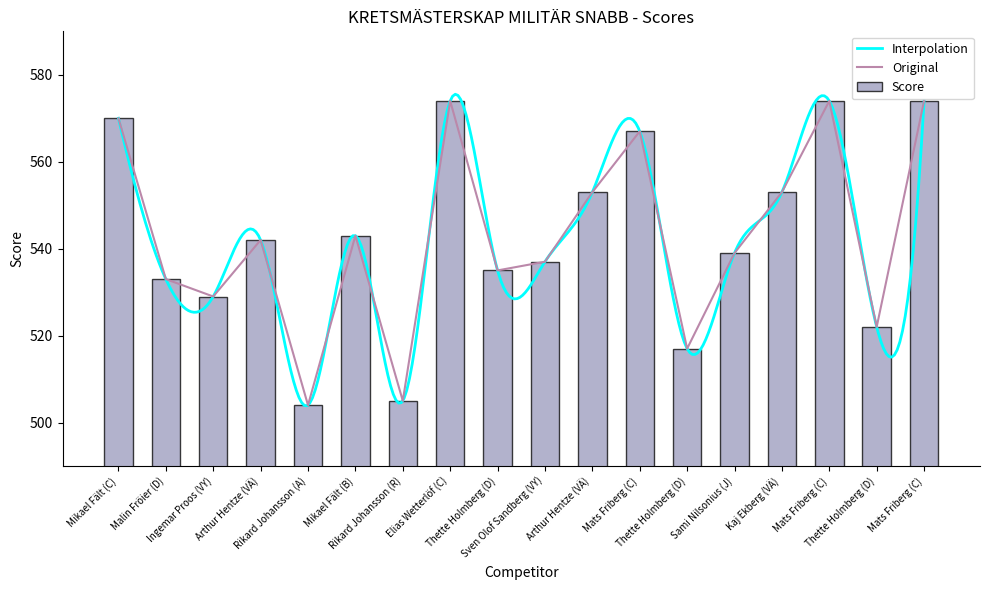

At which category does the chart reach its minimum across all series?

Rikard Johansson (A)